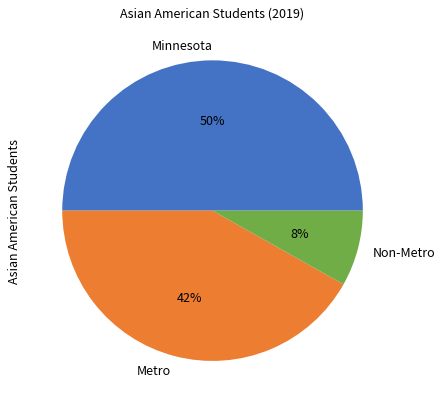

Which category has the biggest portion of the pie?

Minnesota